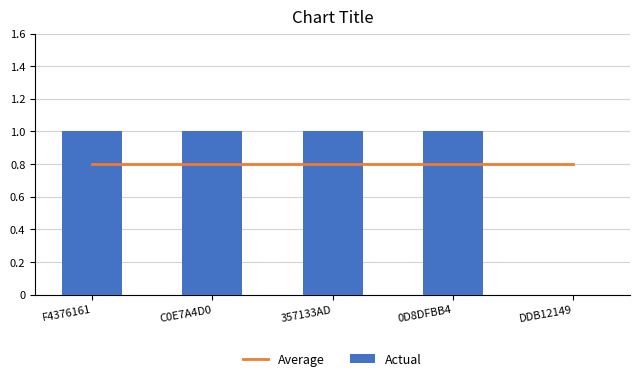

Is it true that Actual equals 1.0 at C0E7A4D0?

True